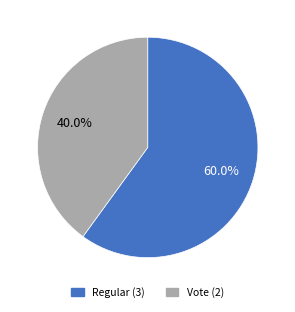

To the nearest percent, what is the difference between the Regular and Vote slice percentages?

20%